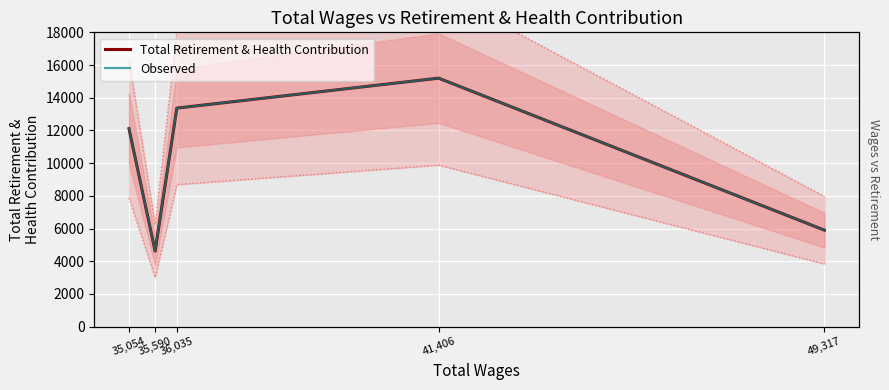

Reading left to right, transcribe all the data shown in this chart.

Total Retirement & Health Contribution: 12107	4620	13365	15197	5901
Observed: 12107	4620	13365	15197	5901